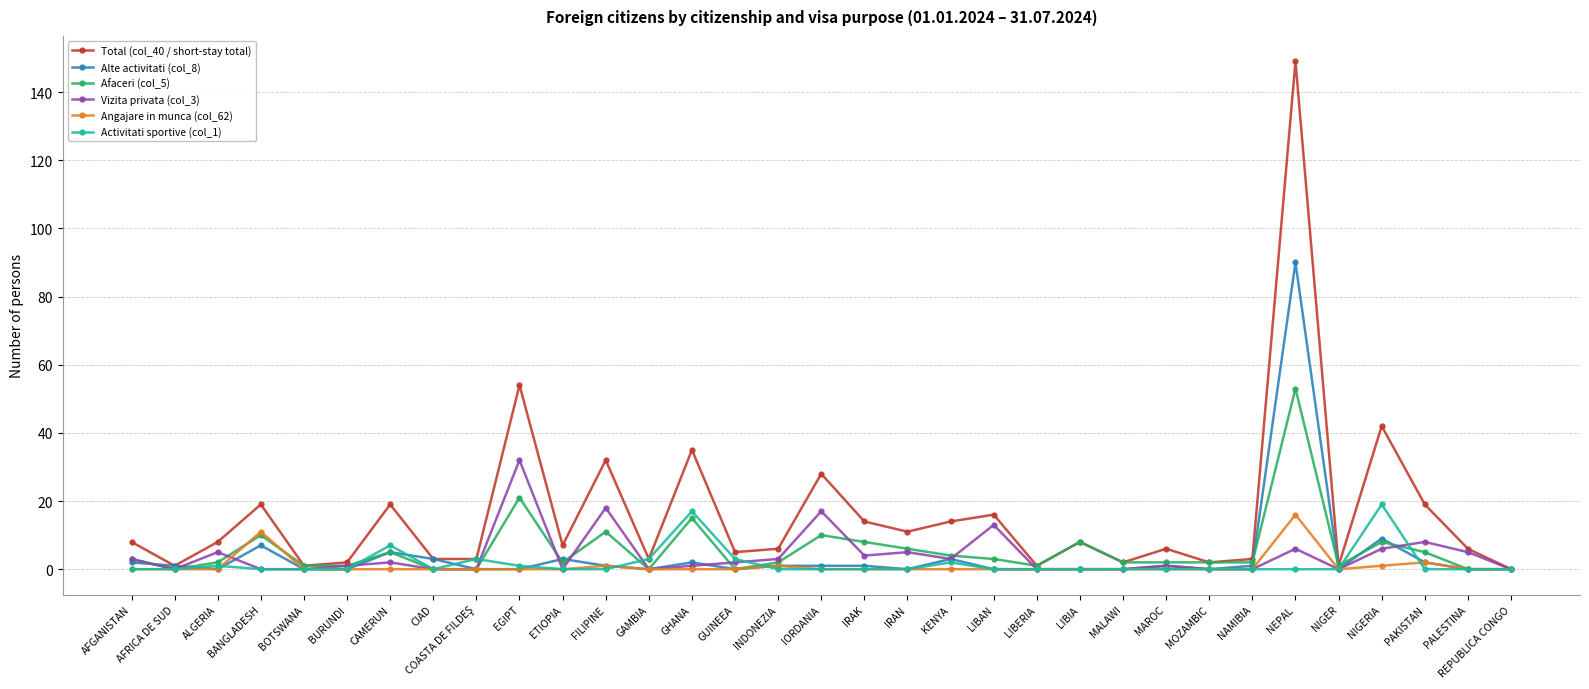

Which series has the largest total across all categories?

Total (col_40 / short-stay total)